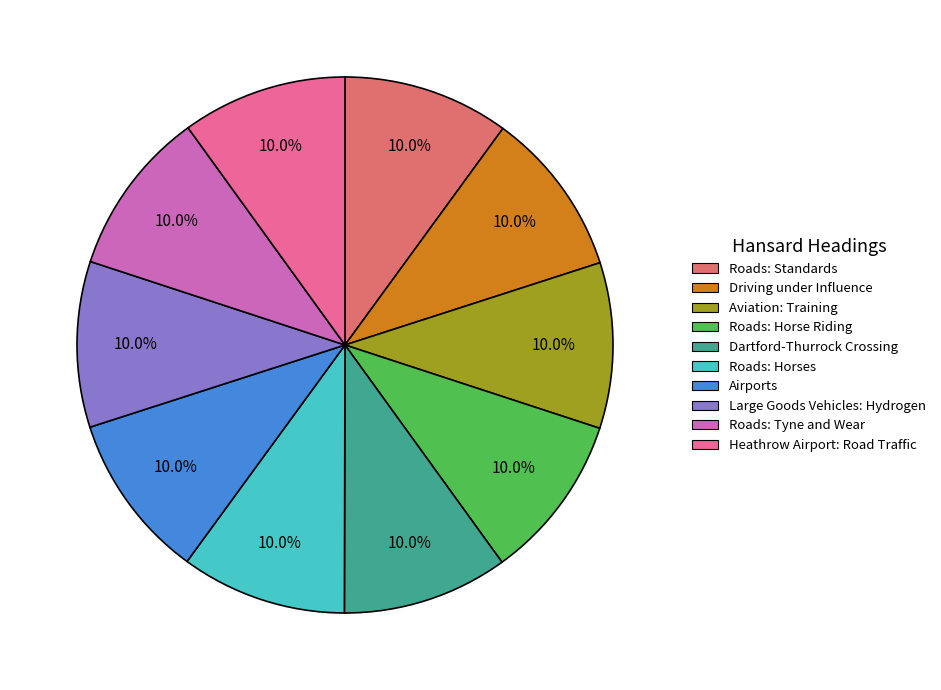

What is the ratio of the value at Heathrow Airport: Road Traffic to the value at Roads: Tyne and Wear?

1.0